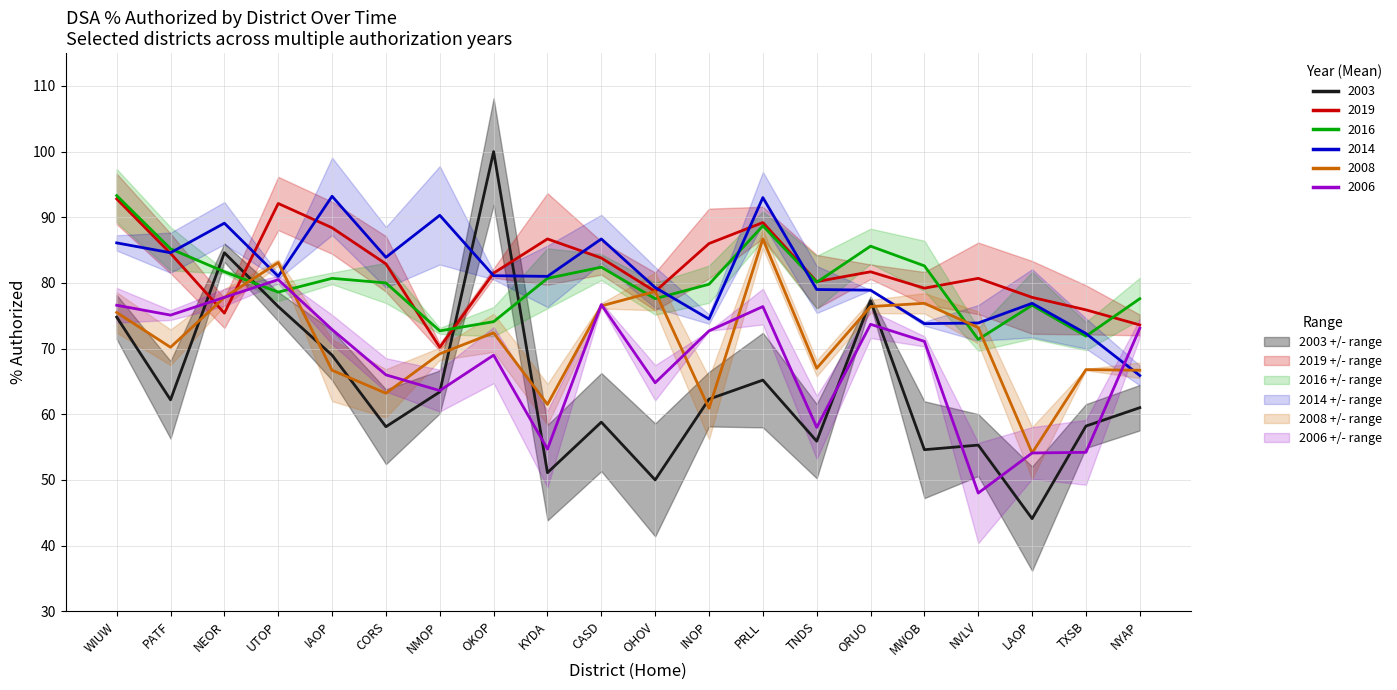

Reading left to right, transcribe all the data shown in this chart.

col_24 (2003): WIUW=74.8	PATF=62.2	NEOR=84.6	UTOP=76.4	IAOP=69.0	CORS=58.1	NMOP=63.4	OKOP=100.0	KYDA=51.1	CASD=58.8	OHOV=50.0	INOP=62.3	PRLL=65.2	TNDS=55.9	ORUO=77.3	MWOB=54.6	NVLV=55.3	LAOP=44.1	TXSB=58.2	NYAP=61.0
col_8 (2019): WIUW=92.8	PATF=84.5	NEOR=75.4	UTOP=92.1	IAOP=88.4	CORS=82.9	NMOP=70.2	OKOP=81.5	KYDA=86.7	CASD=83.8	OHOV=78.7	INOP=86.0	PRLL=89.2	TNDS=80.2	ORUO=81.7	MWOB=79.2	NVLV=80.7	LAOP=77.8	TXSB=75.9	NYAP=73.6
col_11 (2016): WIUW=93.3	PATF=85.2	NEOR=81.7	UTOP=78.6	IAOP=80.7	CORS=80.0	NMOP=72.7	OKOP=74.1	KYDA=80.7	CASD=82.4	OHOV=77.6	INOP=79.8	PRLL=88.7	TNDS=80.1	ORUO=85.6	MWOB=82.6	NVLV=71.4	LAOP=76.6	TXSB=71.9	NYAP=77.6
col_13 (2014): WIUW=86.1	PATF=84.6	NEOR=89.1	UTOP=81.0	IAOP=93.2	CORS=83.9	NMOP=90.3	OKOP=81.1	KYDA=81.0	CASD=86.7	OHOV=79.3	INOP=74.5	PRLL=93.0	TNDS=79.0	ORUO=78.9	MWOB=73.8	NVLV=73.9	LAOP=76.9	TXSB=72.3	NYAP=65.9
col_21 (2008): WIUW=75.5	PATF=70.2	NEOR=77.8	UTOP=83.1	IAOP=66.7	CORS=63.2	NMOP=69.2	OKOP=72.4	KYDA=61.5	CASD=76.5	OHOV=78.7	INOP=60.9	PRLL=86.7	TNDS=67.0	ORUO=76.4	MWOB=76.9	NVLV=73.2	LAOP=54.1	TXSB=66.8	NYAP=66.7
col_23 (2006): WIUW=76.6	PATF=75.1	NEOR=77.8	UTOP=80.5	IAOP=72.9	CORS=66.0	NMOP=63.6	OKOP=69.0	KYDA=54.7	CASD=76.7	OHOV=64.8	INOP=72.7	PRLL=76.4	TNDS=58.0	ORUO=73.7	MWOB=71.1	NVLV=48.0	LAOP=54.1	TXSB=54.2	NYAP=73.1